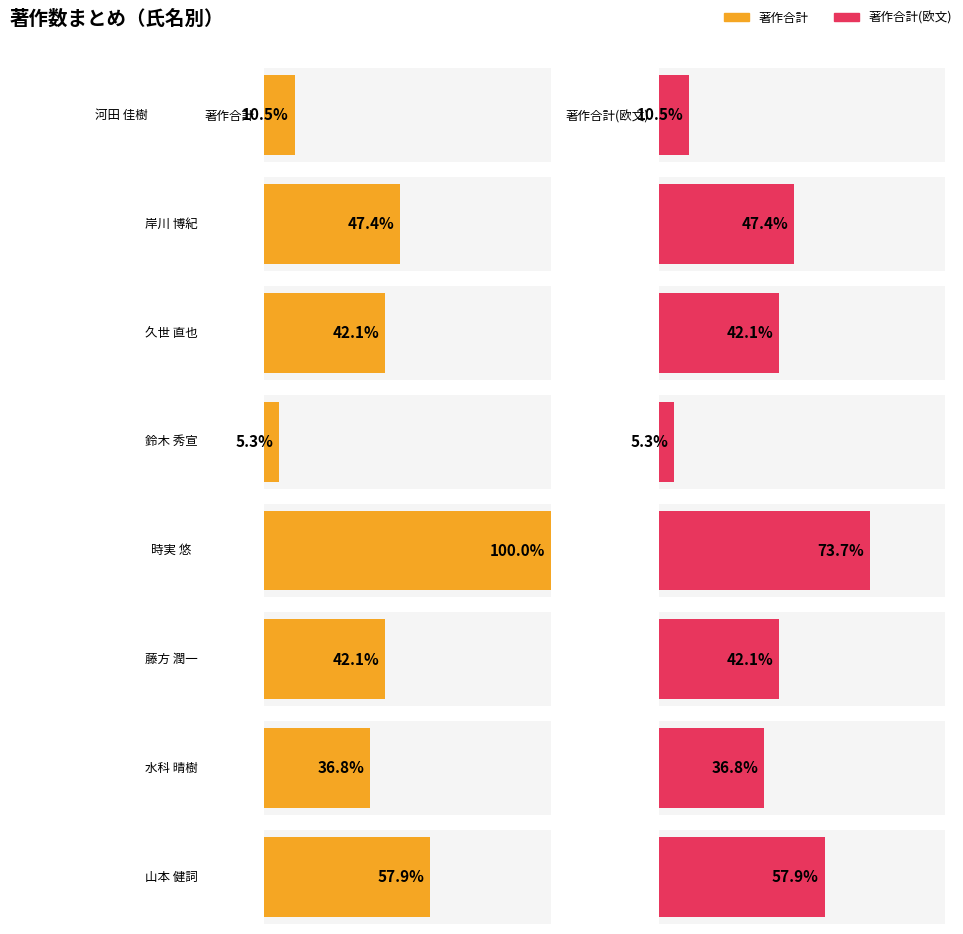

Which series has the largest total across all categories?

著作合計